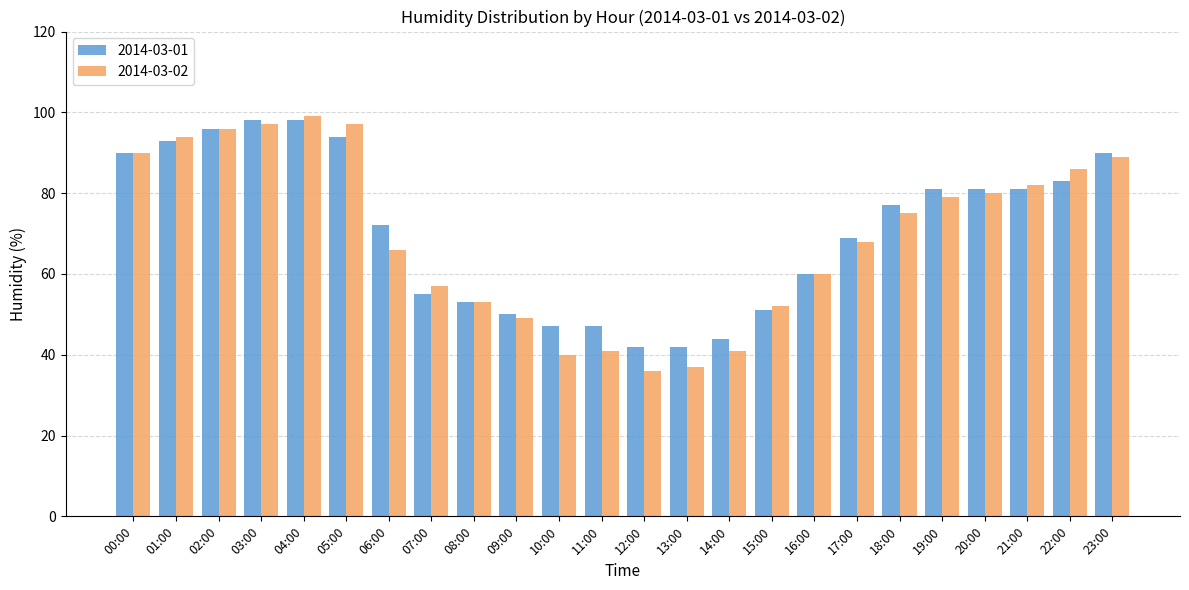

What is the maximum value shown in the chart?

99